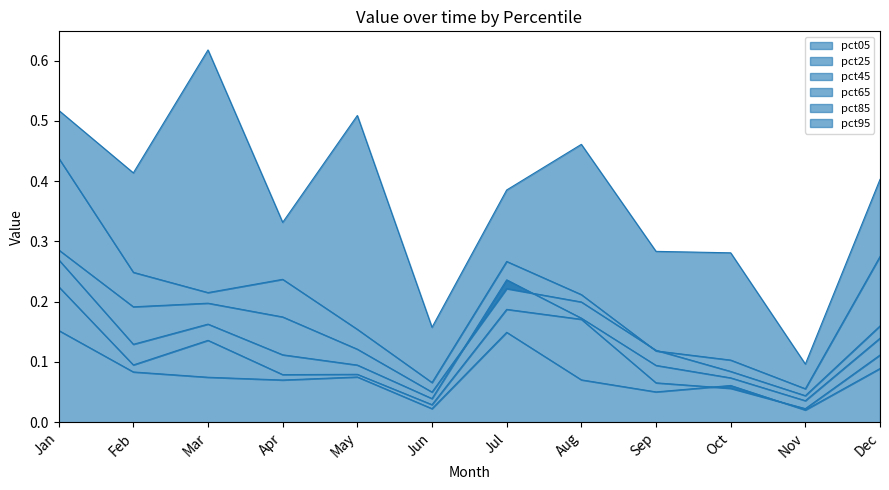

True or false: pct65 has more than 1 points higher than both neighbors.

True